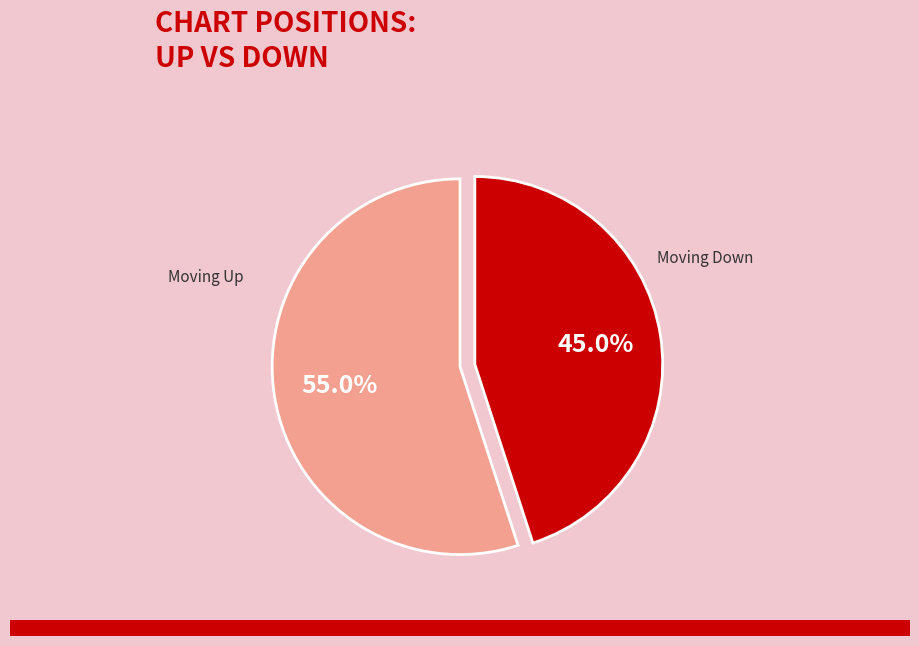

Is there any slice that represents more than half of the pie?

Yes